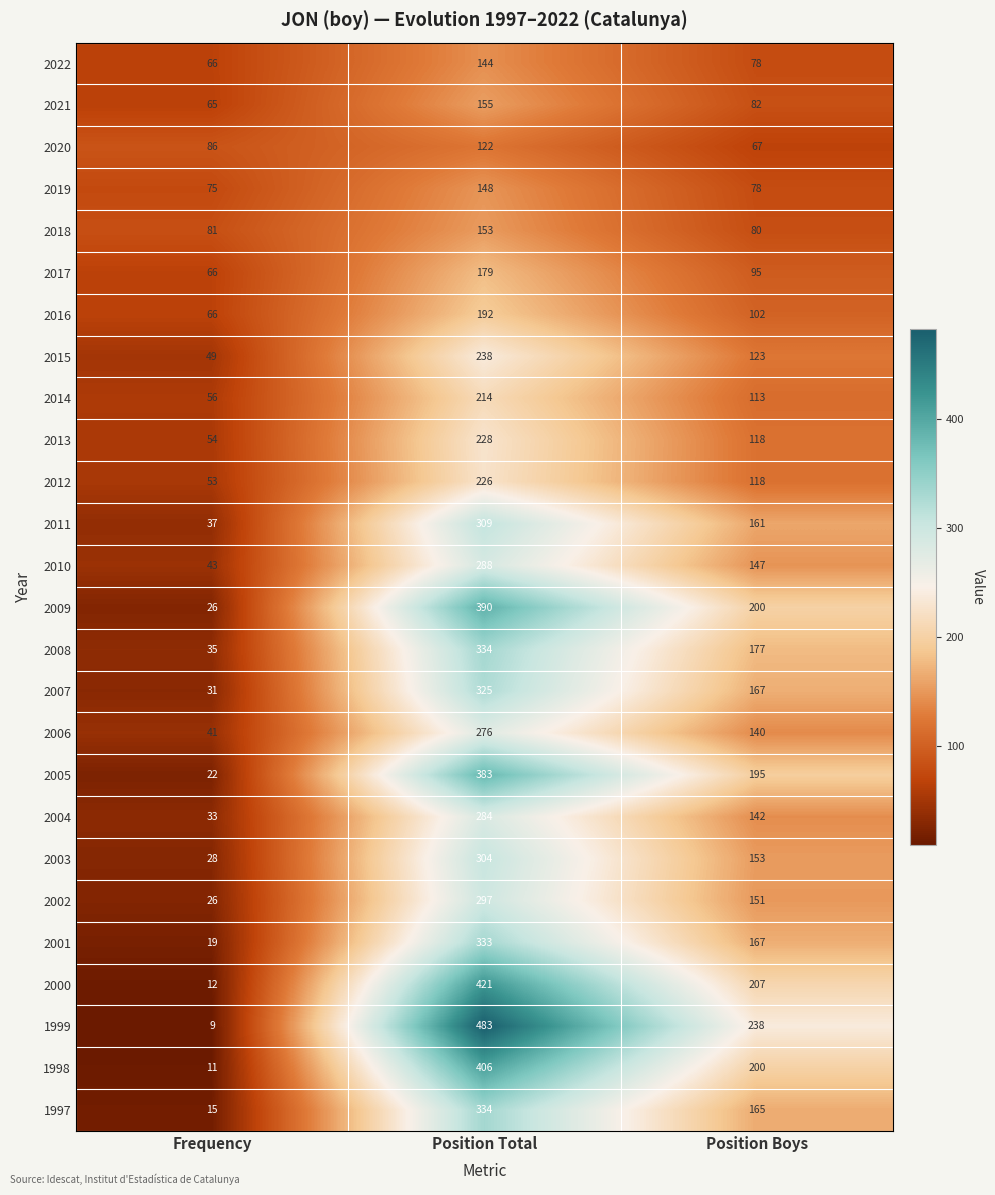

What is the difference between the highest and lowest values at Frequency?

77